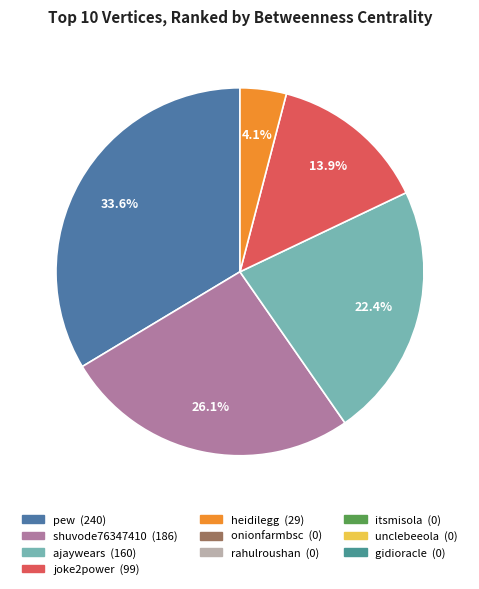

Does any single category account for the majority?

No